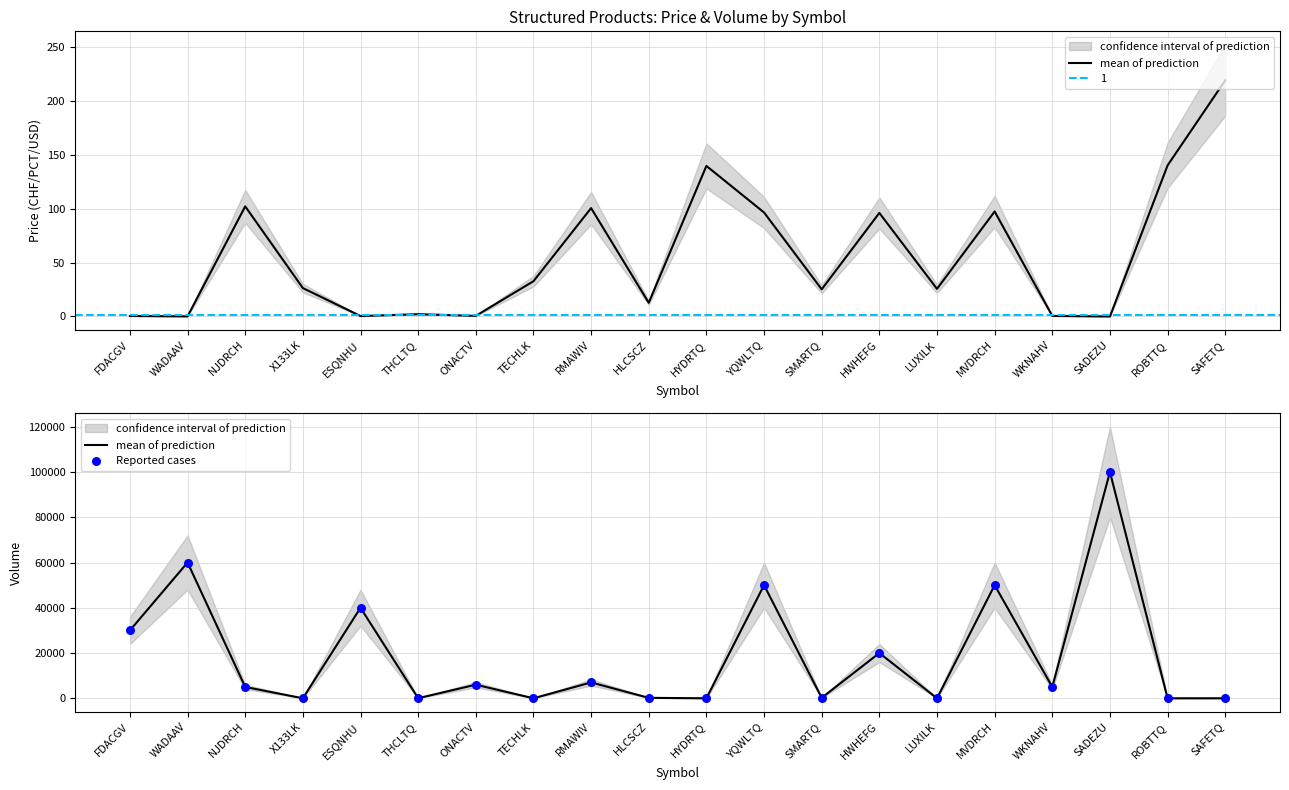

Is the value of mean of prediction at SMARTQ greater than the value of Reported cases at RMAWIV?

No